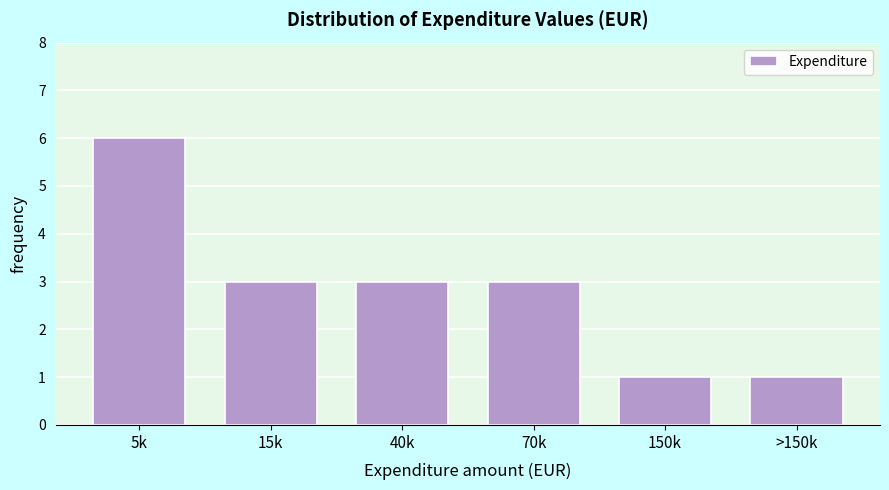

Reading left to right, what are all the values shown in this chart?

5k=6	15k=3	40k=3	70k=3	150k=1	>150k=1